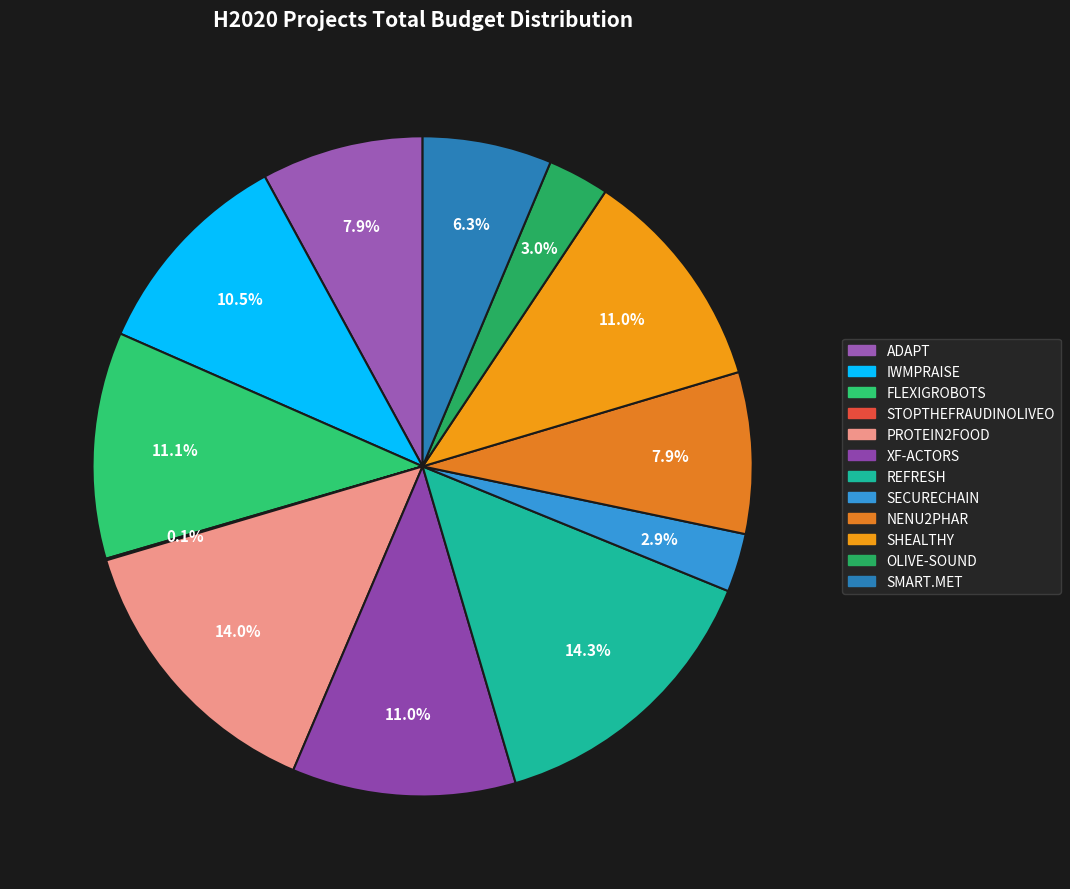

Count the number of slices in the pie.

12